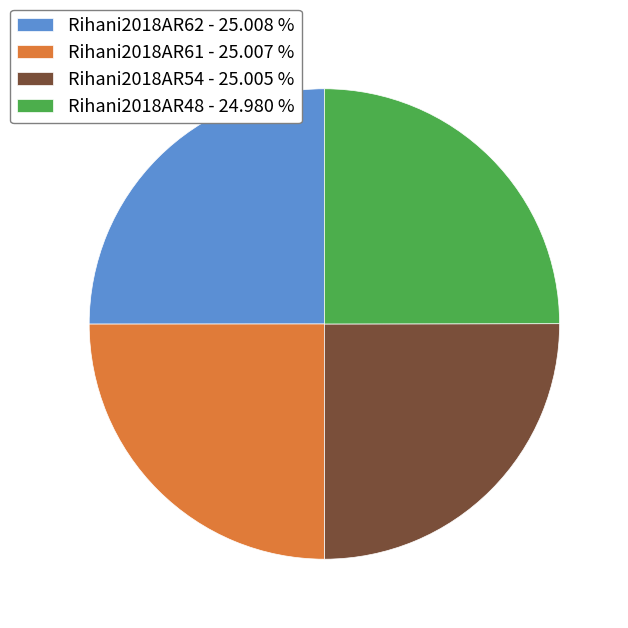

Approximately how many times larger is the value at Rihani2018AR54 - 25.005 % compared to Rihani2018AR61 - 25.007 %?

1.0